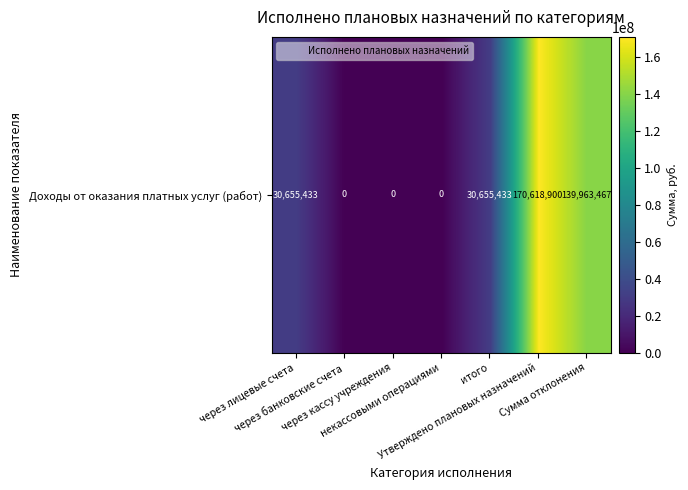

Which label corresponds to the largest value in the chart?

Утверждено плановых назначений